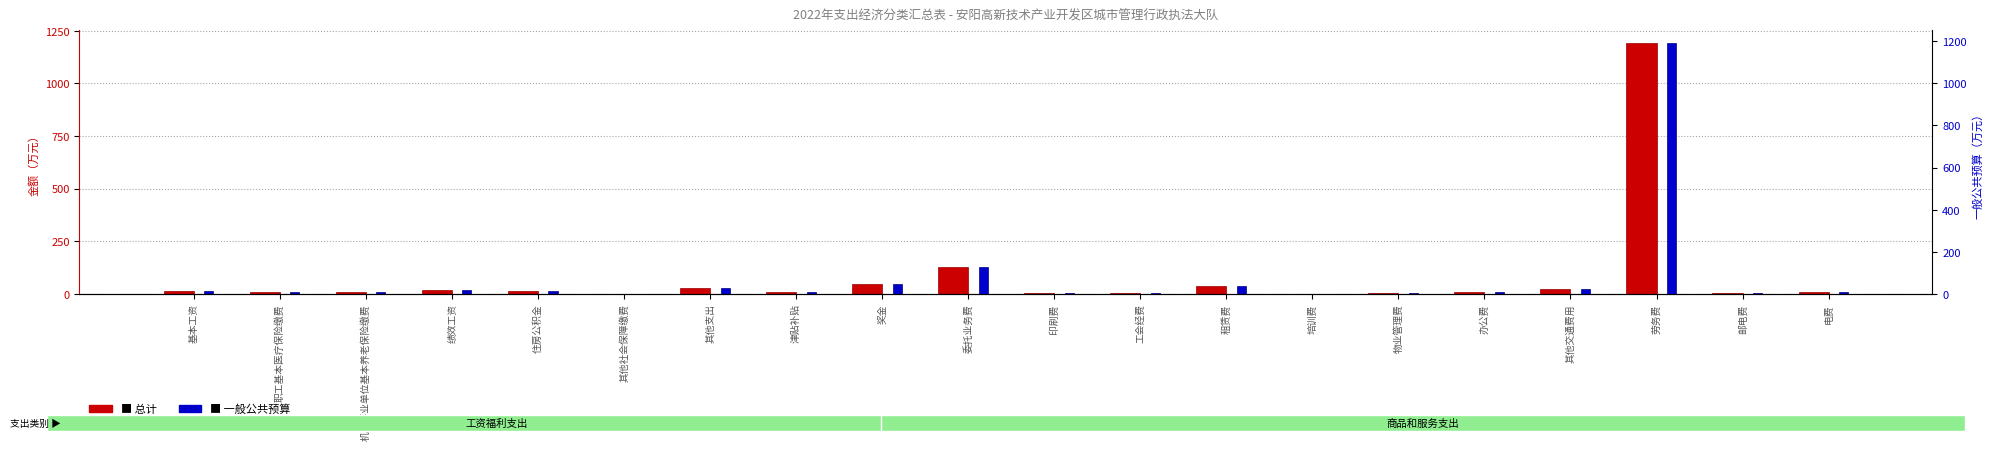

True or false: 总计 has a value of 0.5 at 培训费.

True